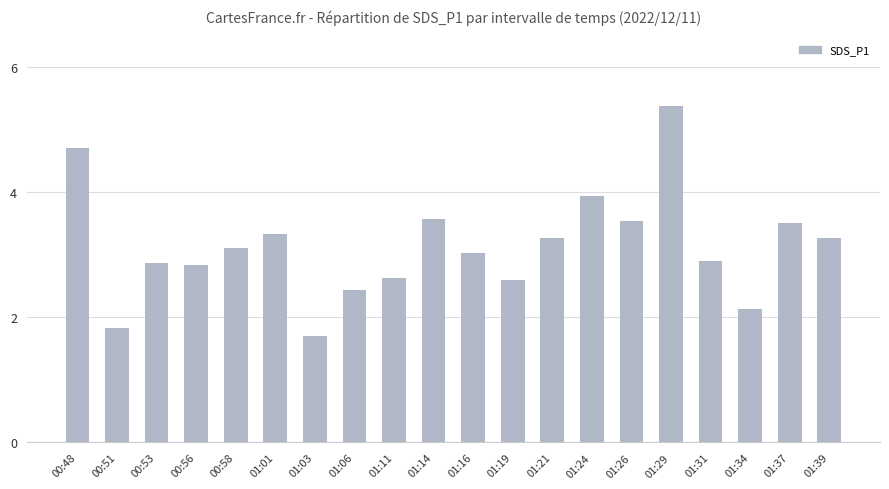

What is the change in value from 00:51 to 01:06?

+0.6